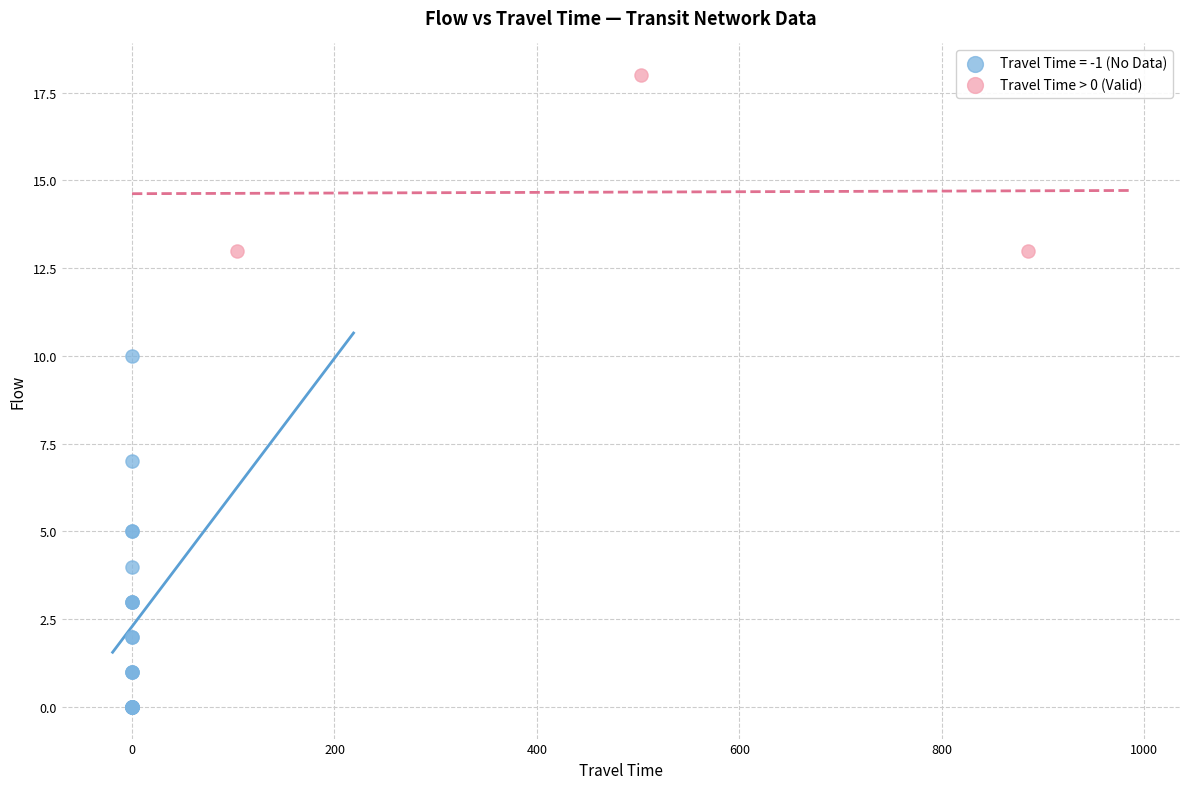

Which series has the widest spread of Y values?

Travel Time = -1 (No Data)